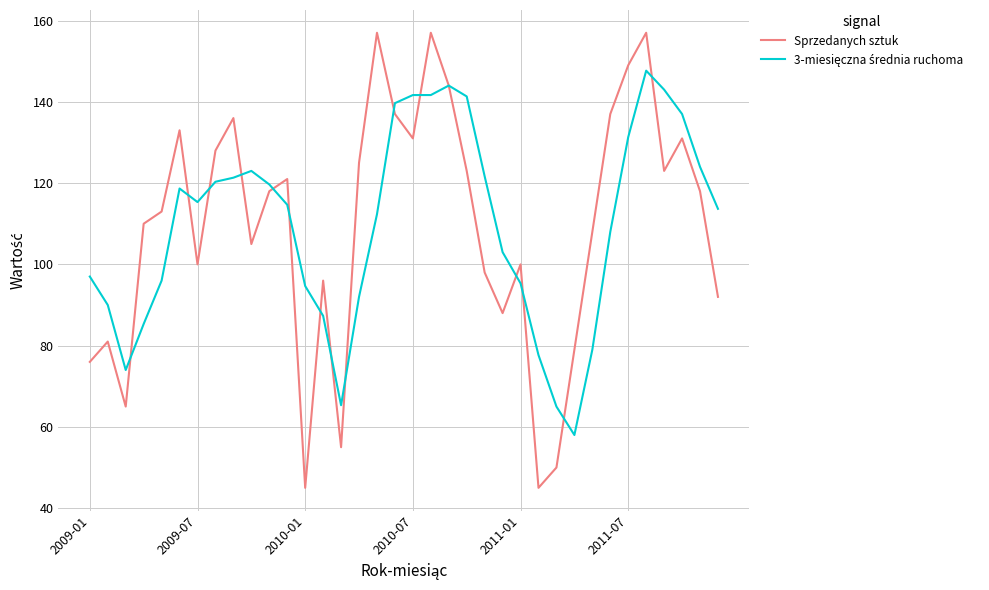

Which series has the largest range (max minus min)?

Sprzedanych sztuk